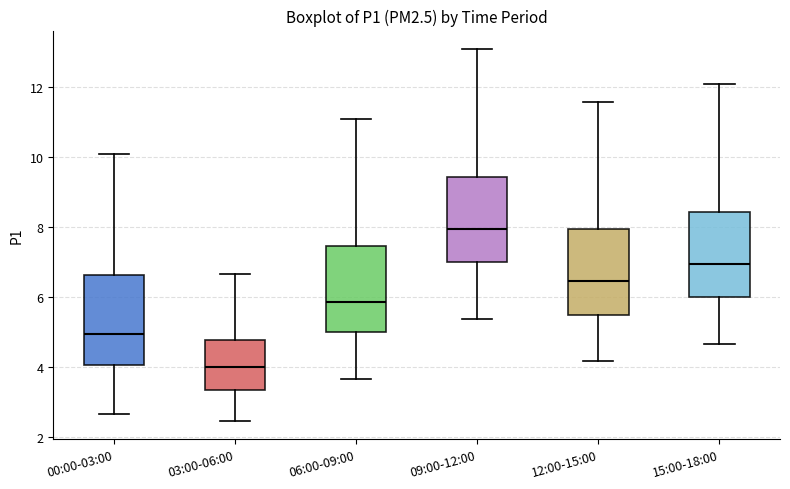

Reading left to right, transcribe this box plot: for each box, give where its median line is, the range the box spans, and where its two whiskers end, as read against the y-axis. The values are not printed on the chart, so give them approximately, as read against the axis.

00:00-03:00: median 5.0, box 4.0 to 6.6, whiskers 2.6 to 10.0
03:00-06:00: median 4.0, box 3.4 to 4.8, whiskers 2.4 to 6.6
06:00-09:00: median 5.8, box 5.0 to 7.4, whiskers 3.6 to 11.0
09:00-12:00: median 8.0, box 7.0 to 9.4, whiskers 5.4 to 13.0
12:00-15:00: median 6.4, box 5.4 to 8.0, whiskers 4.2 to 11.6
15:00-18:00: median 7.0, box 6.0 to 8.4, whiskers 4.6 to 12.0